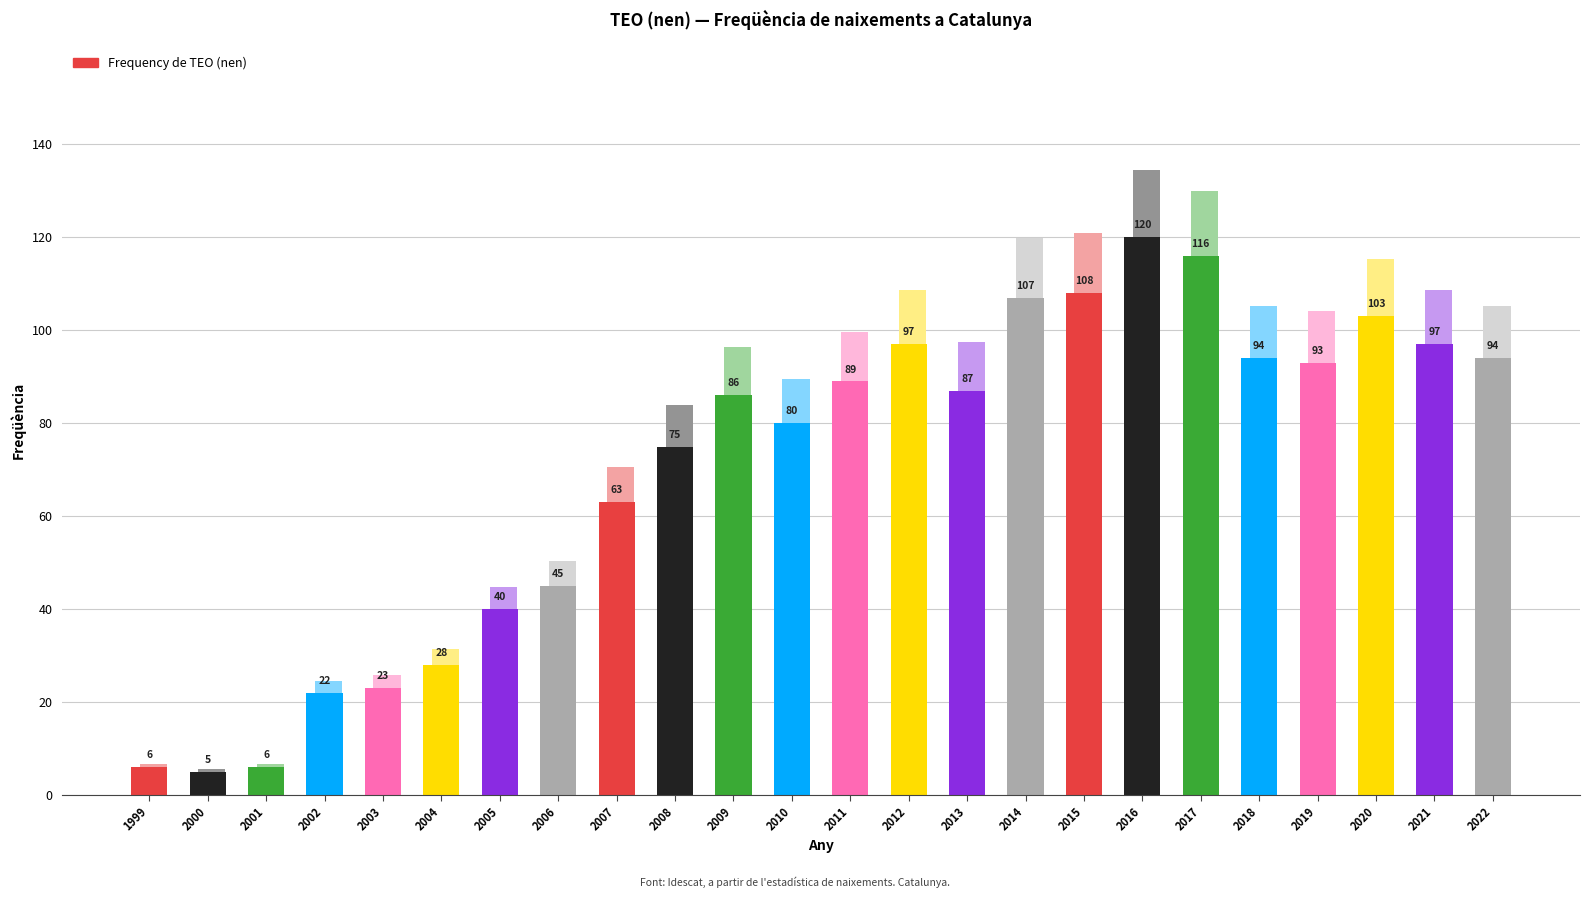

Read the value at 2008.

75